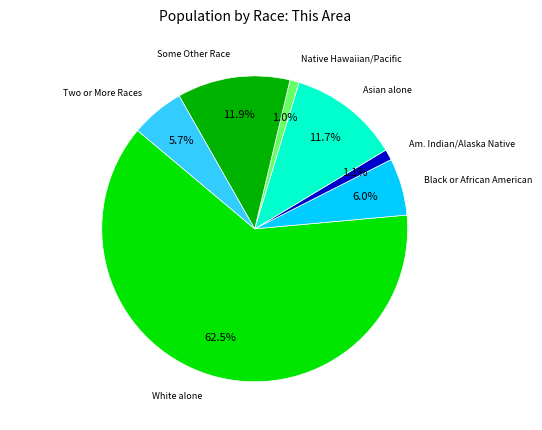

Which has a higher value, Black or African American or White alone?

White alone